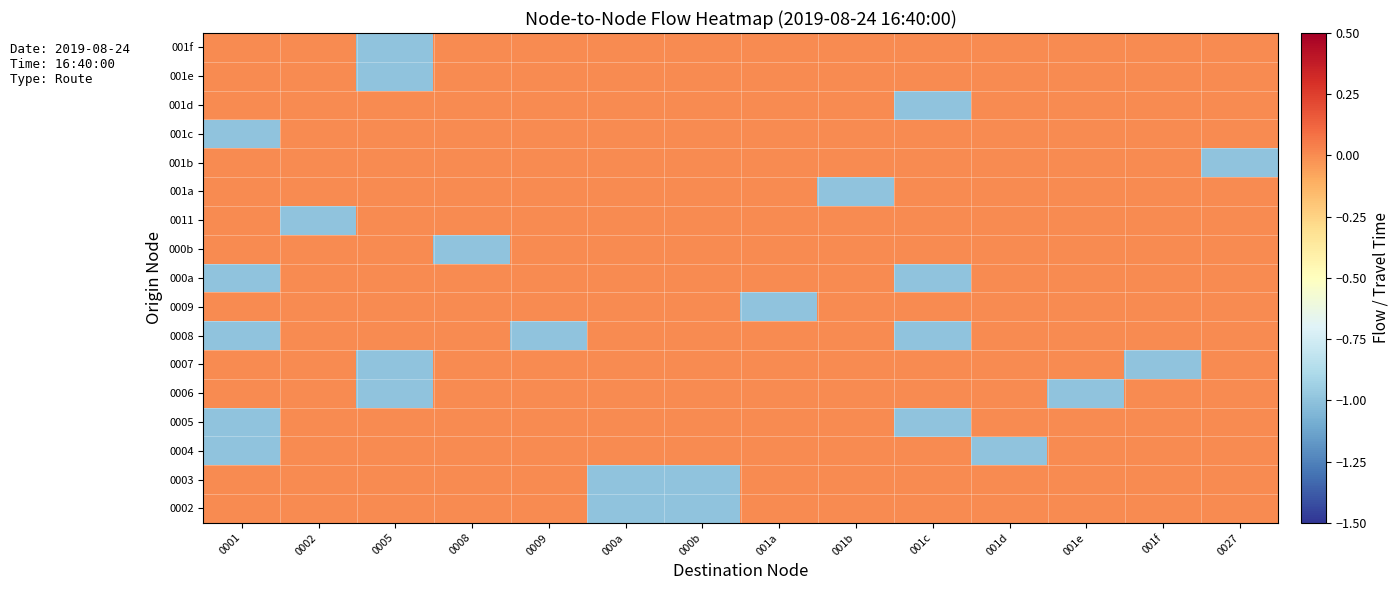

Count the number of data series in this chart.

17